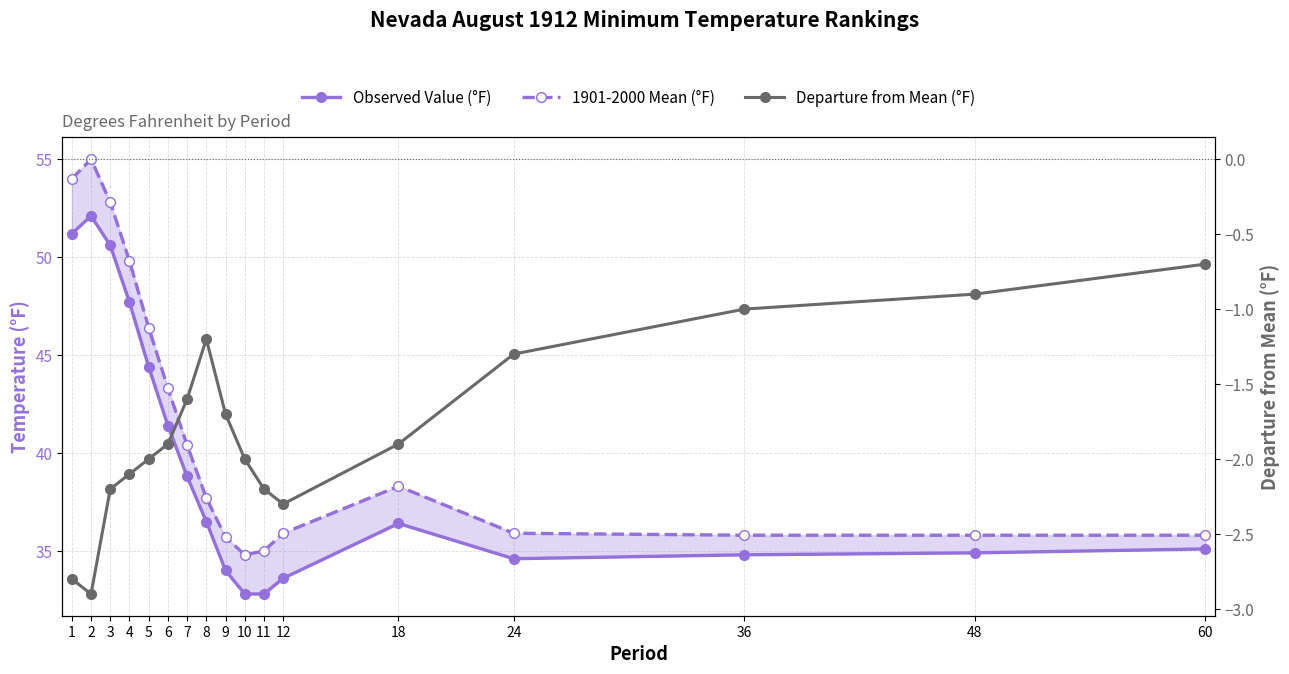

True or false: Departure from Mean (°F) and 1901-2000 Mean (°F) cross at least once.

False